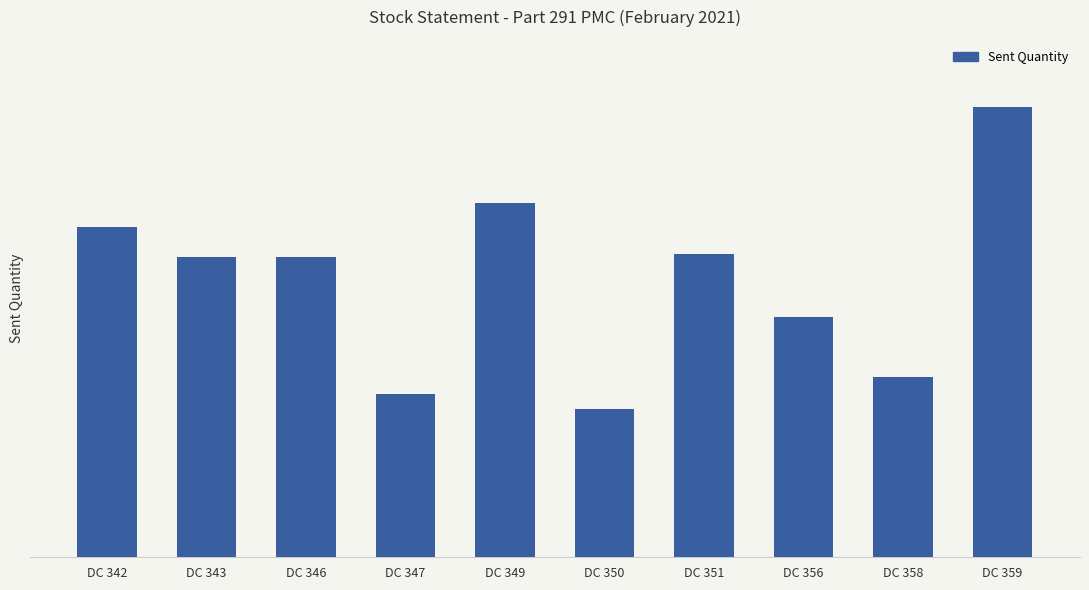

Reading left to right, extract all data points from this chart.

1100	1000	1000	546	1182	495	1011	800	600	1500